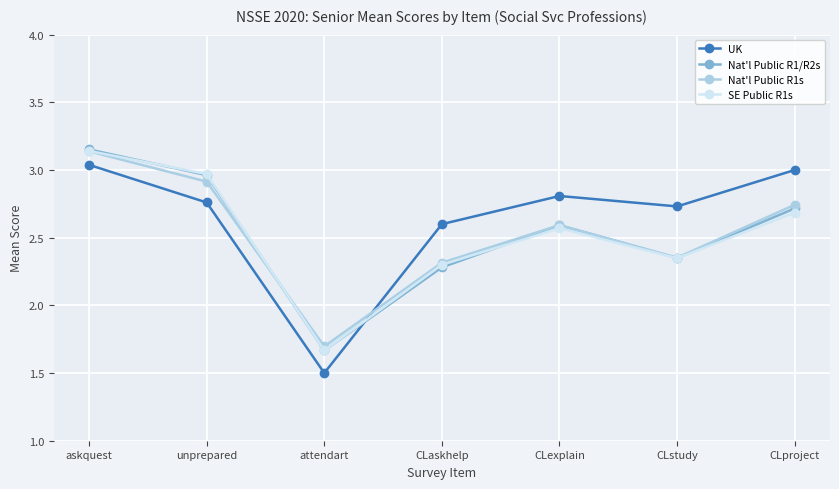

Between which two adjacent categories do SE Public R1s and UK first intersect?

attendart and CLaskhelp